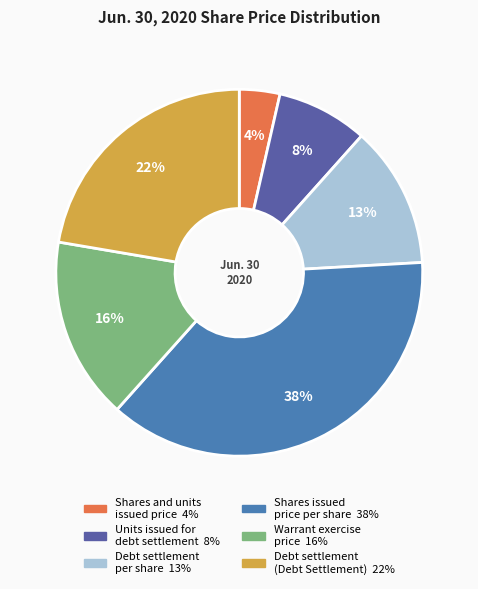

To the nearest percent, what percentage of the pie is Warrant exercise price?

16%